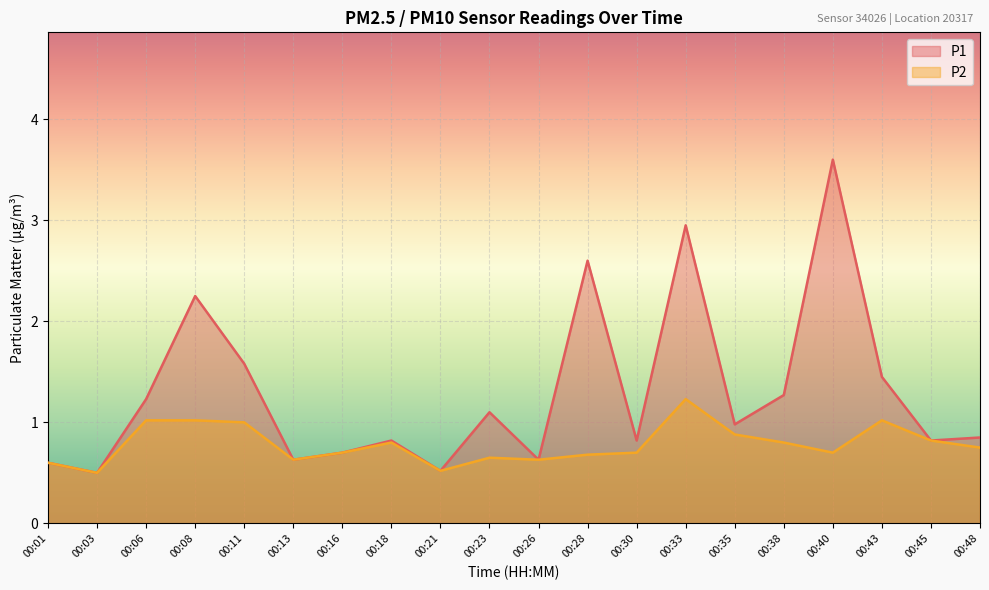

What value does the P2 series have at 00:40?

0.7